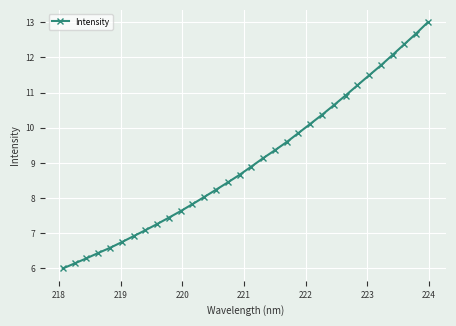

What is the value of the 5th point from the left?

6.6